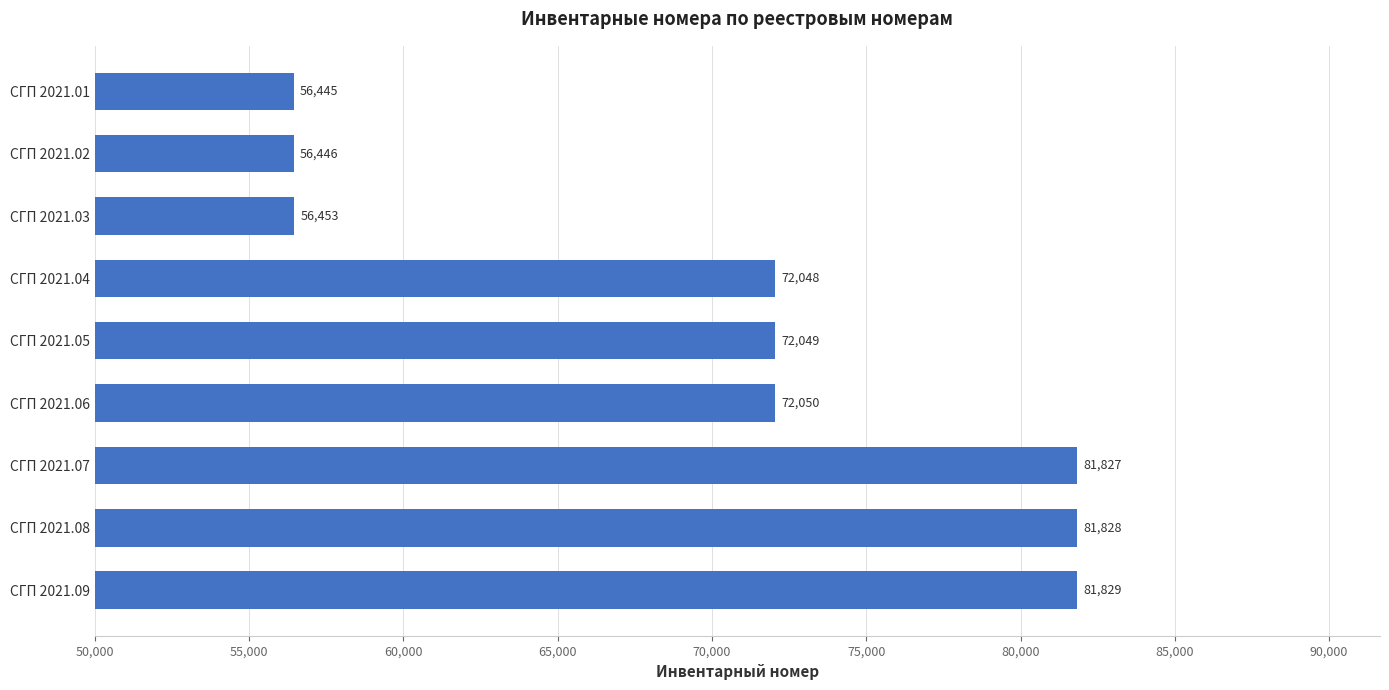

Which label corresponds to the largest value in the chart?

СГП 2021.09